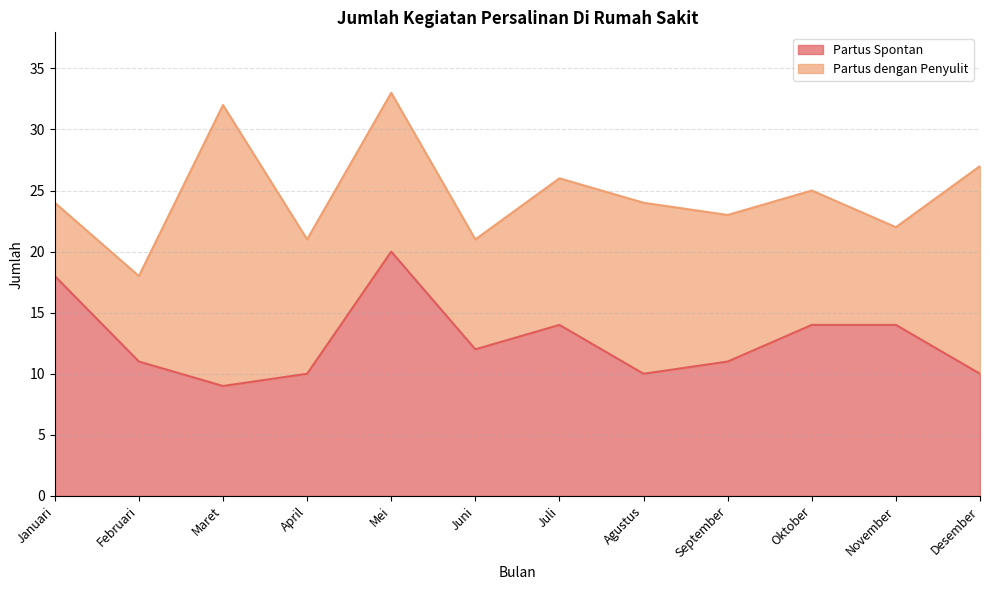

What position from the right is Oktober?

3